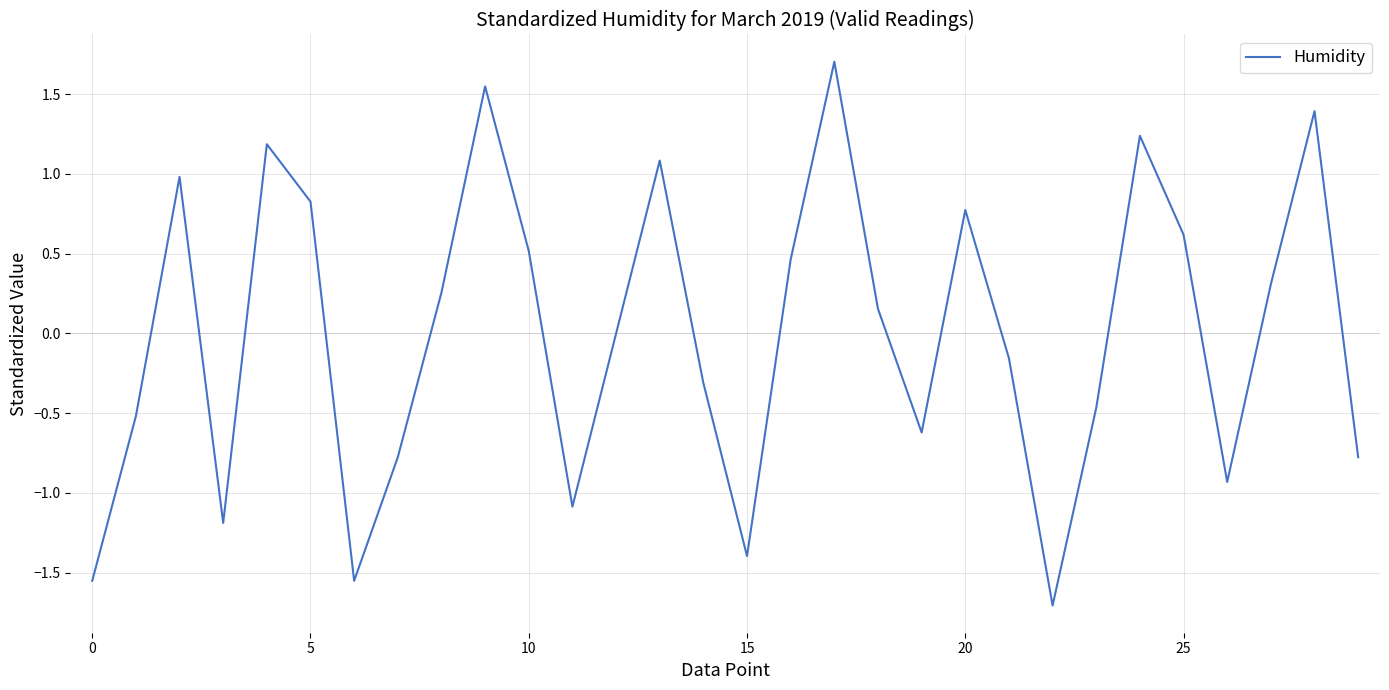

What is the difference between the maximum and minimum values?

3.4